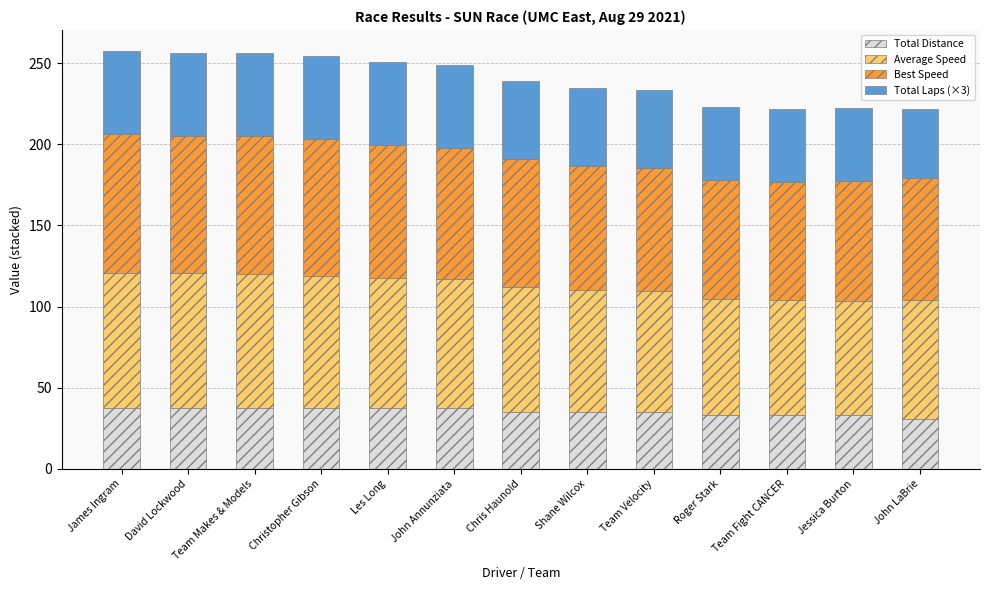

At which label does Total Distance reach its minimum?

John LaBrie